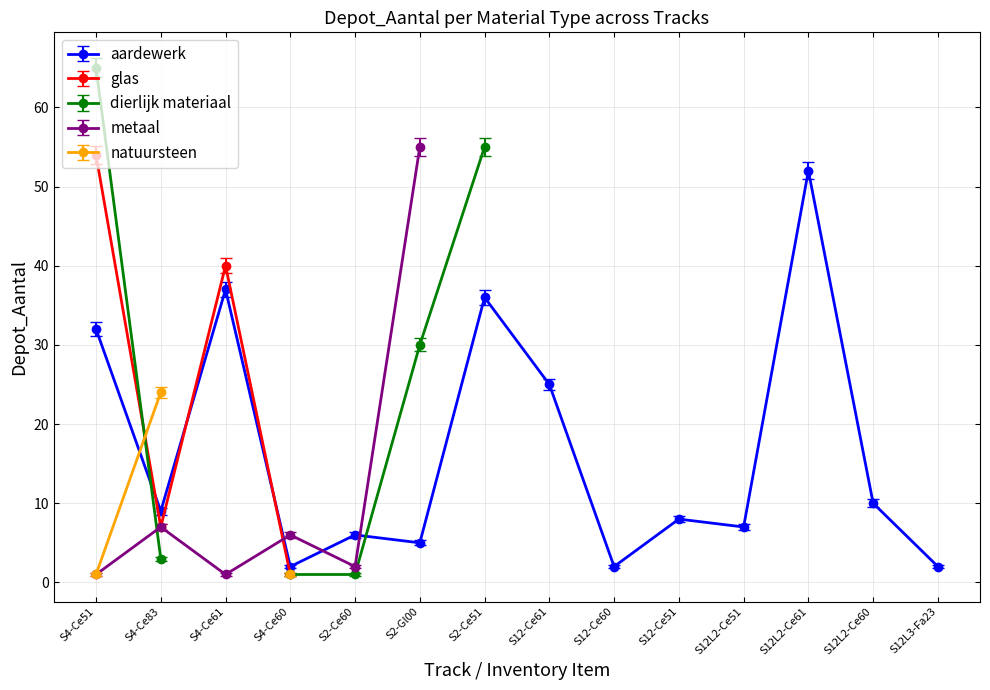

At how many categories does at least one series exceed 23?

7